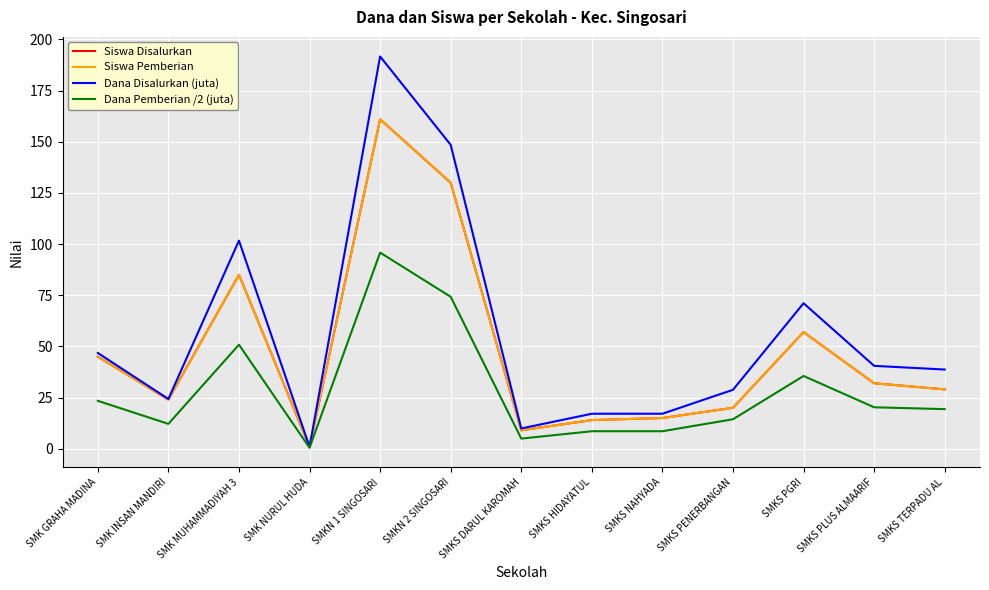

Does the chart have visible grid lines?

Yes